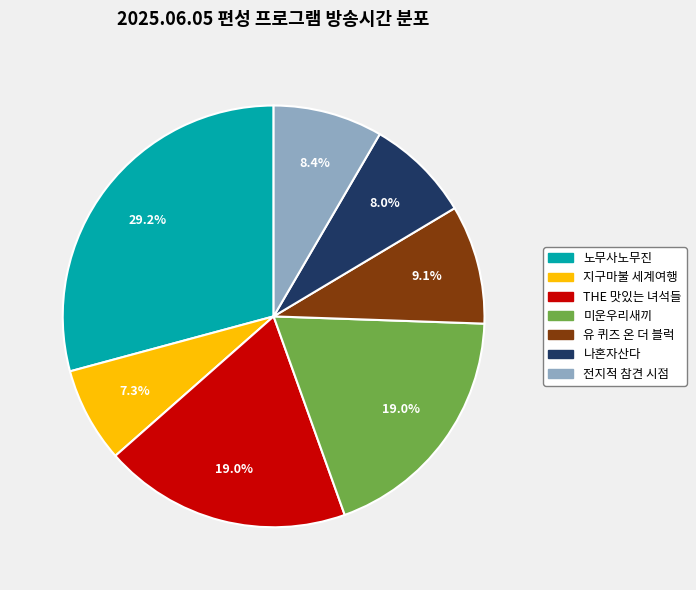

To the nearest percent, what is the combined percentage of 지구마불 세계여행 and 나혼자산다?

15%